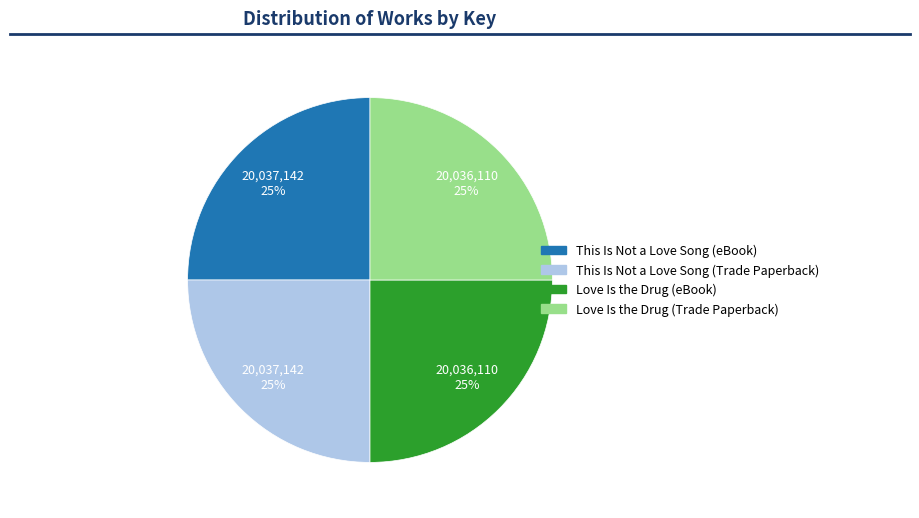

To the nearest percent, what percentage of the pie is This Is Not a Love Song (Trade Paperback)?

25%